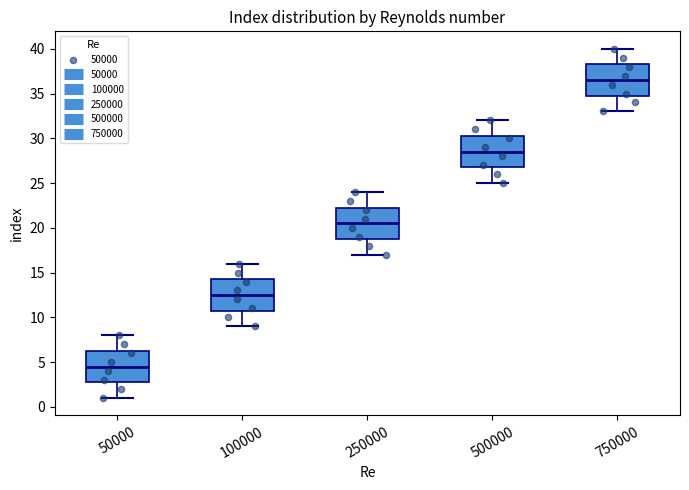

Where does the lower whisker of the box at x = 250000 end on the y-axis? The values are not printed on the chart, so give them approximately, as read against the axis.

17.0